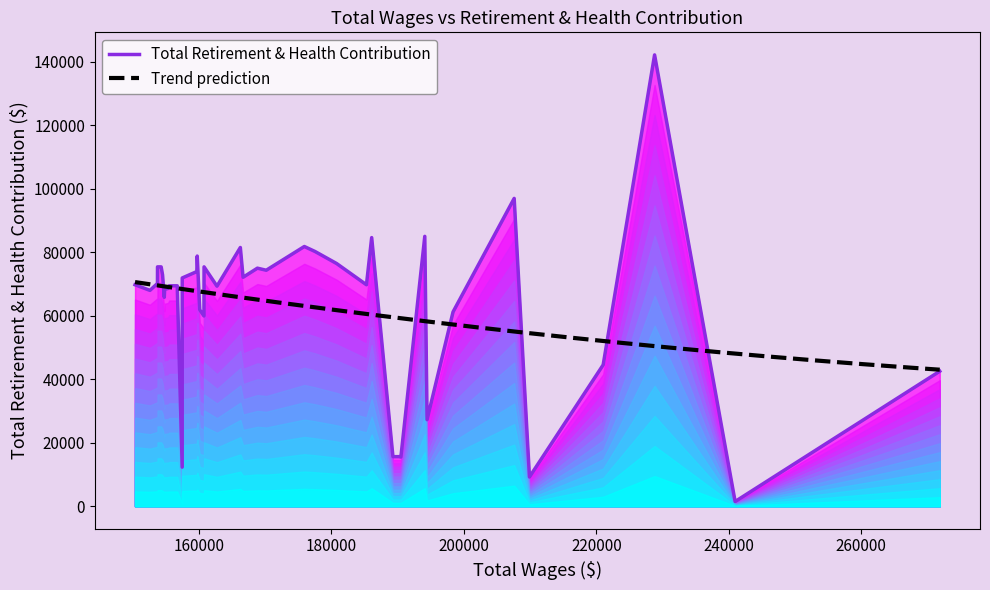

Is it true that the value at 29 is 69443?

True